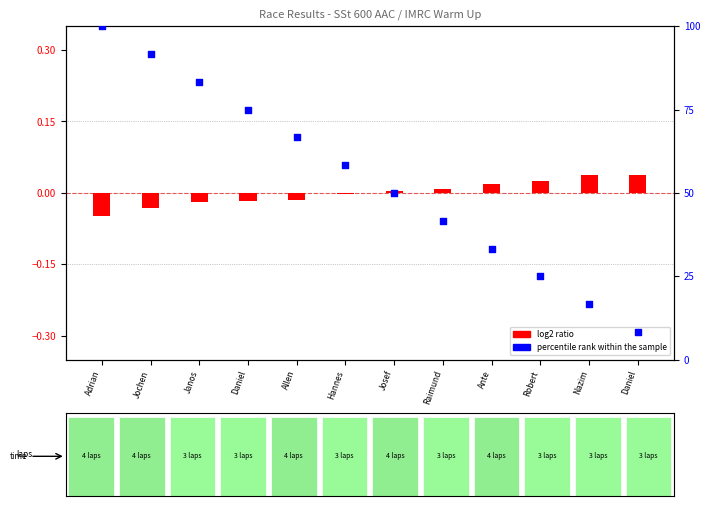

Which series has the largest total across all categories?

percentile rank within the sample